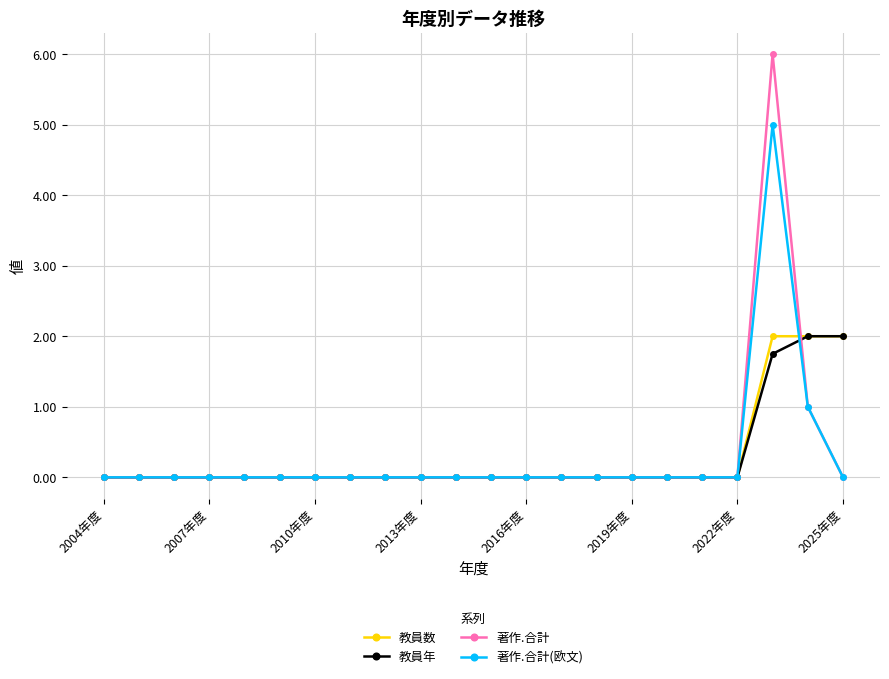

True or false: 著作.合計 has more than 0 points higher than both neighbors.

True